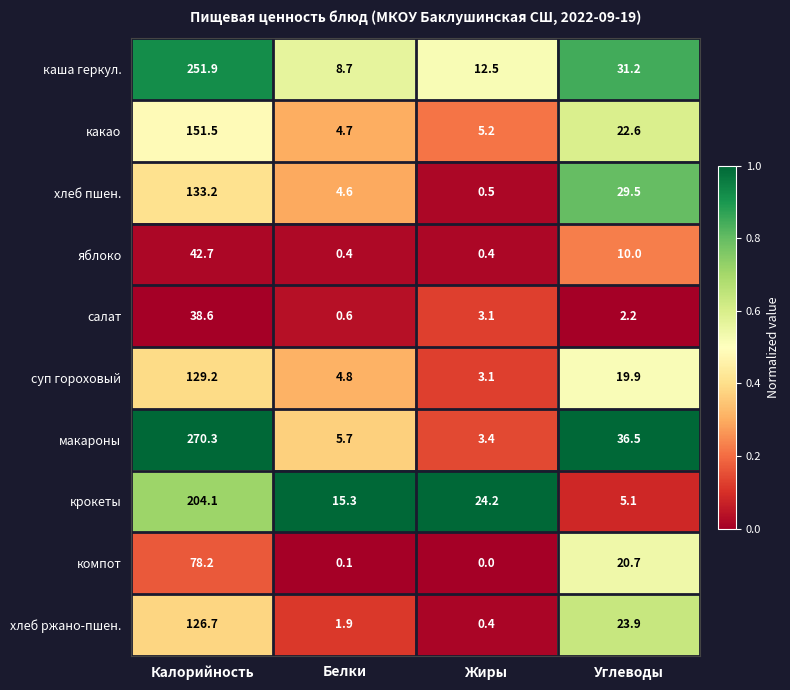

What is the sum of all компот values?

99.0